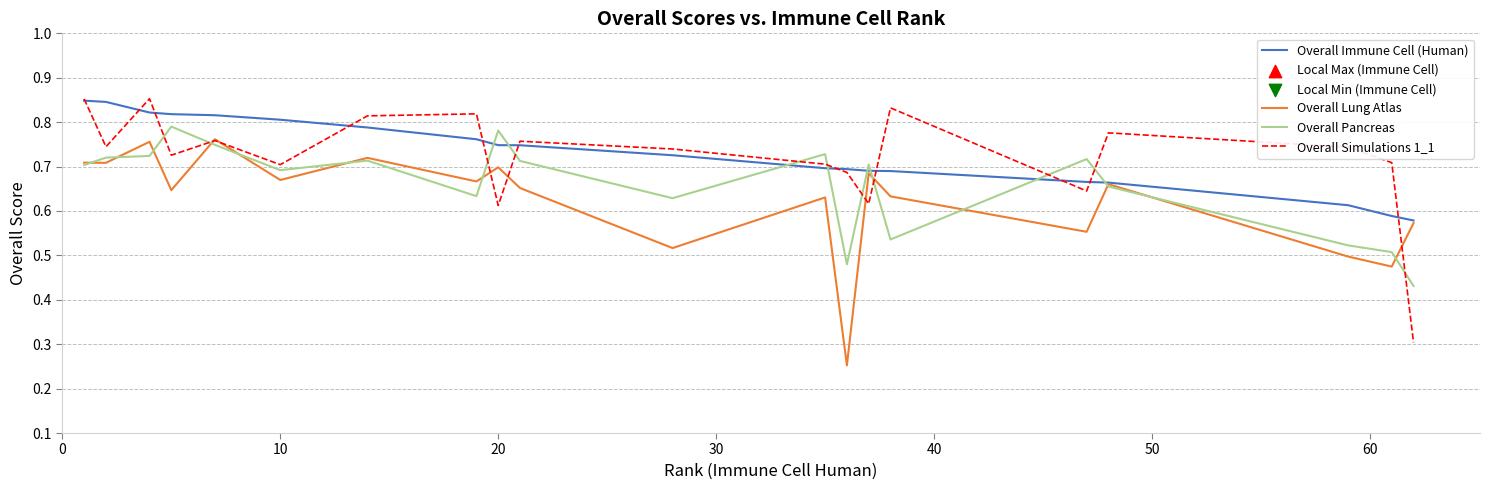

Which series has the widest spread of values?

Overall Simulations 1_1